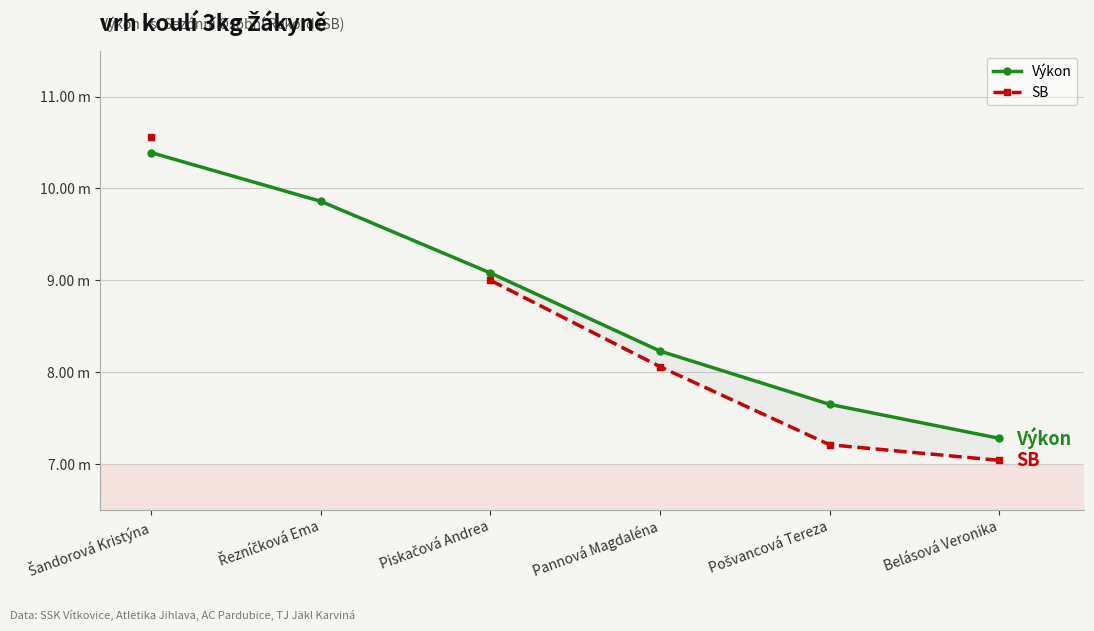

What is the average value of the Výkon series?

8.7